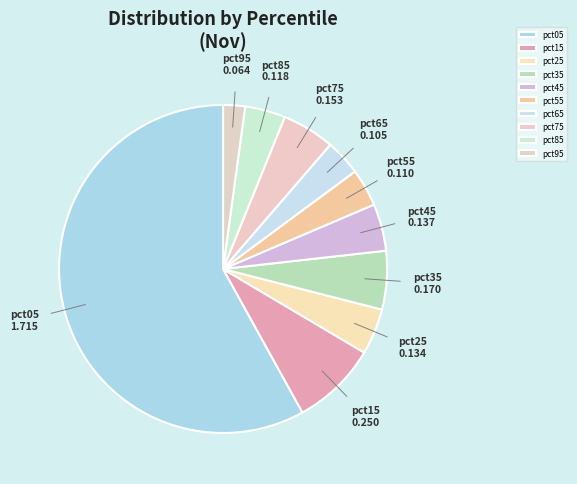

What is the smallest slice in the pie chart?

pct95